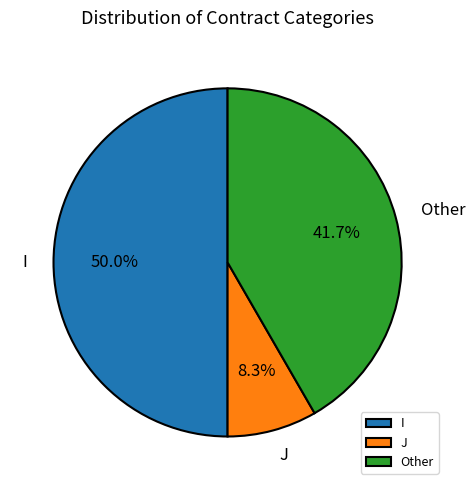

How much of the chart is everything except I?

50.0%